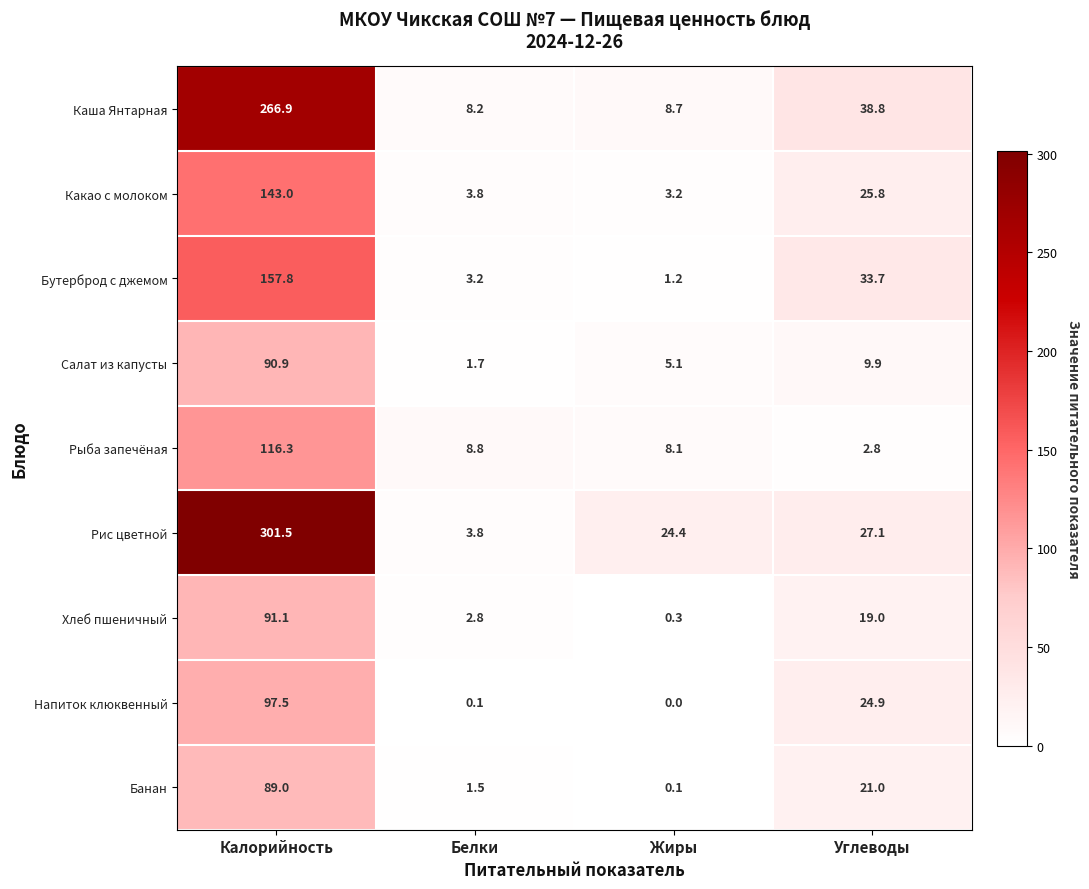

At Углеводы, list the series in order from smallest to largest.

Рыба запечёная, Салат из капусты, Хлеб пшеничный, Банан, Напиток клюквенный, Какао с молоком, Рис цветной, Бутерброд с джемом, Каша Янтарная